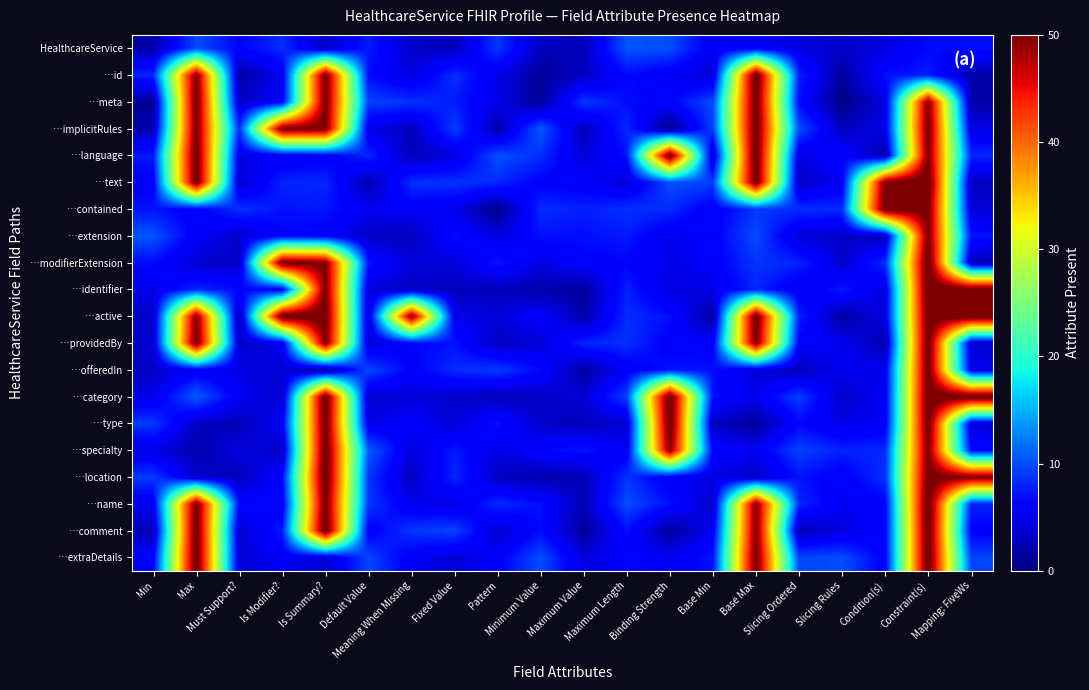

How many distinct data groups are displayed?

20